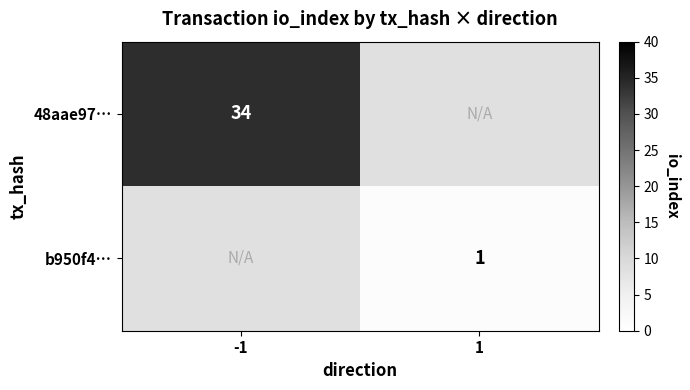

The value of 48aae97… at -1 is 11. True or false?

False